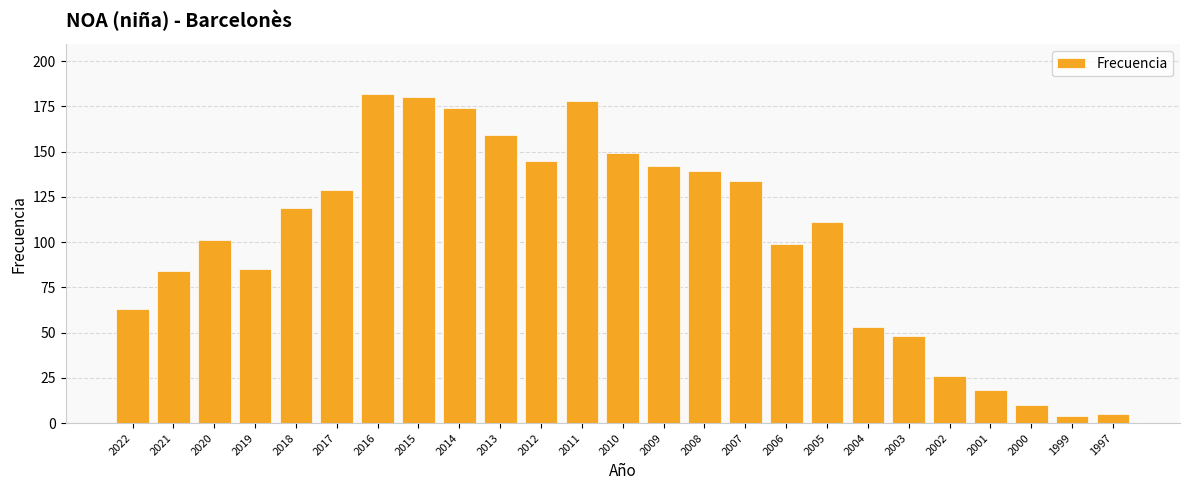

True or false: the data shows 5 at 1997.

True